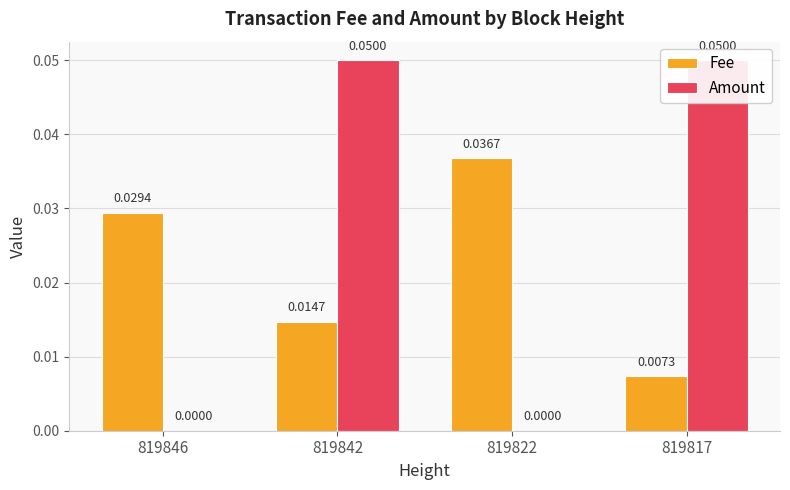

How many bars are there in each group?

2